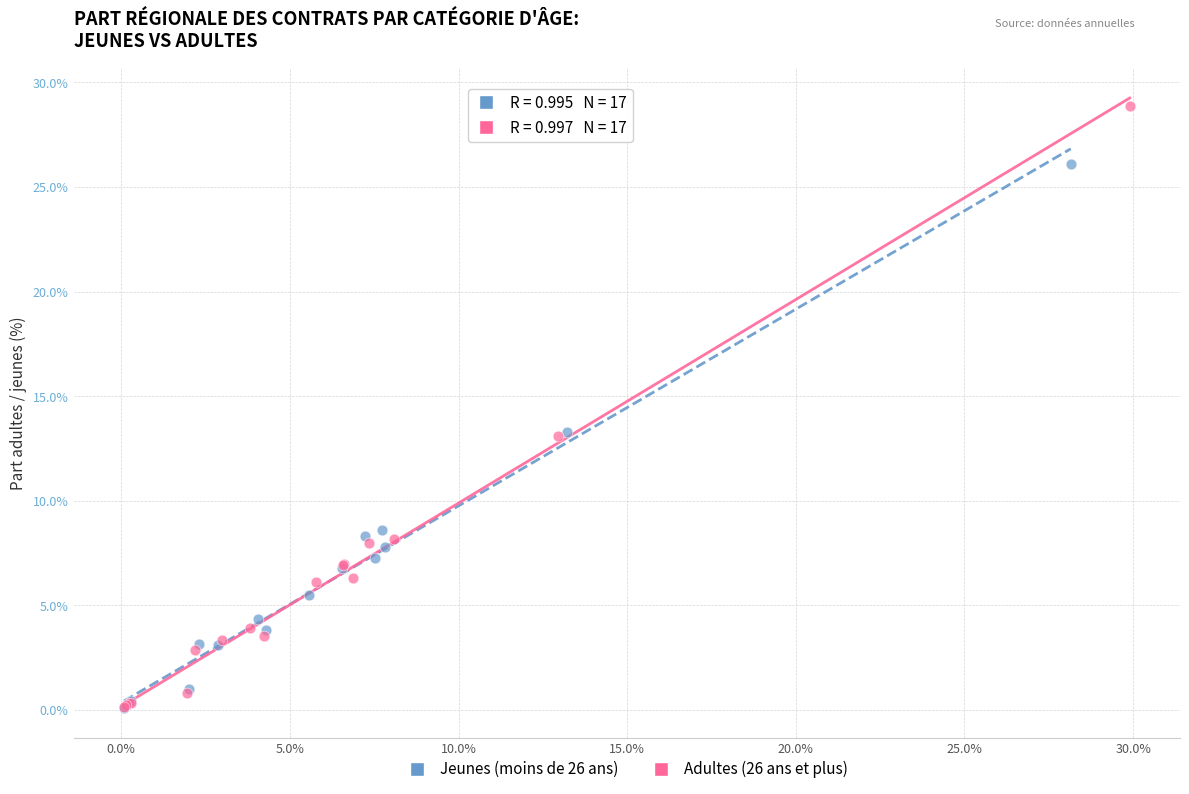

Which series contains the highest Y value?

Adultes (26 ans et plus)